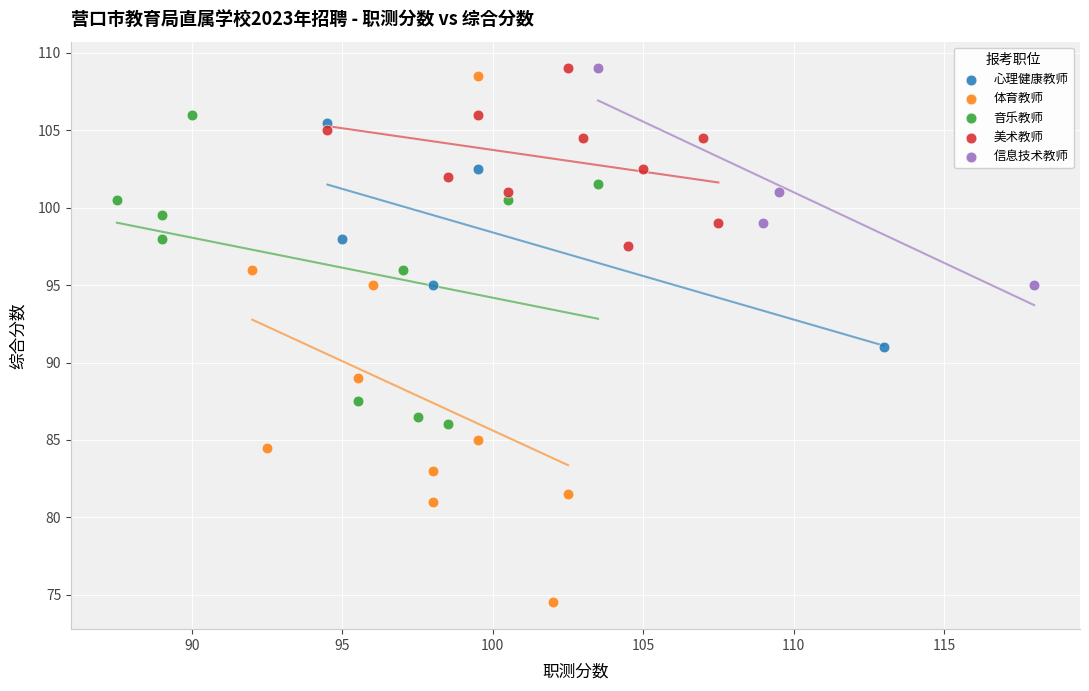

Which series contains the lowest Y value?

体育教师